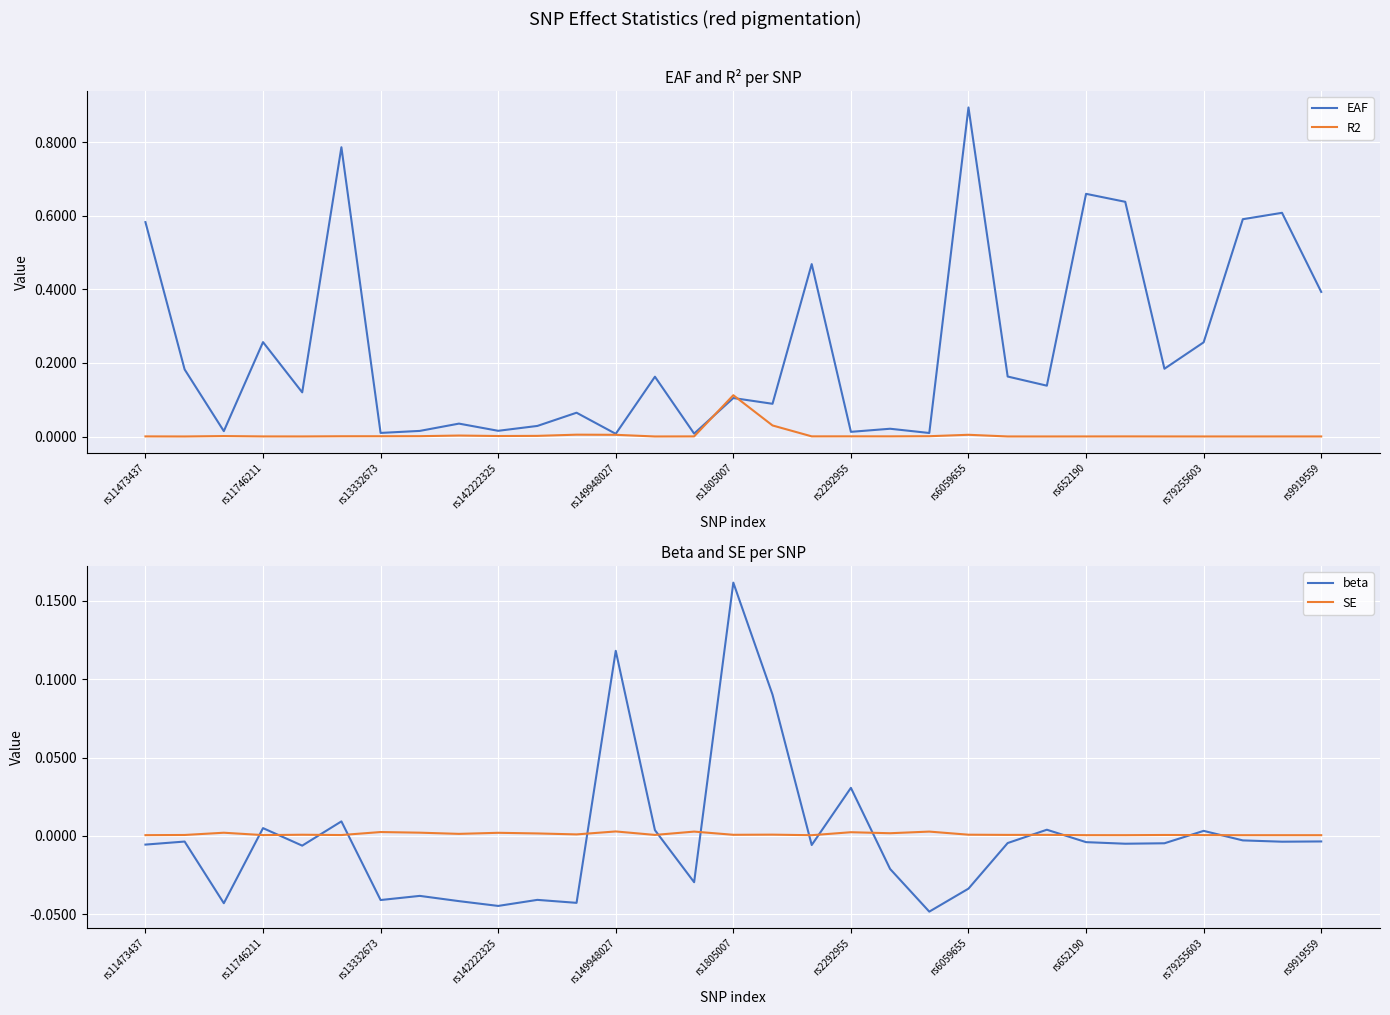

True or false: R2 has a value of 0.0 at 29.

True